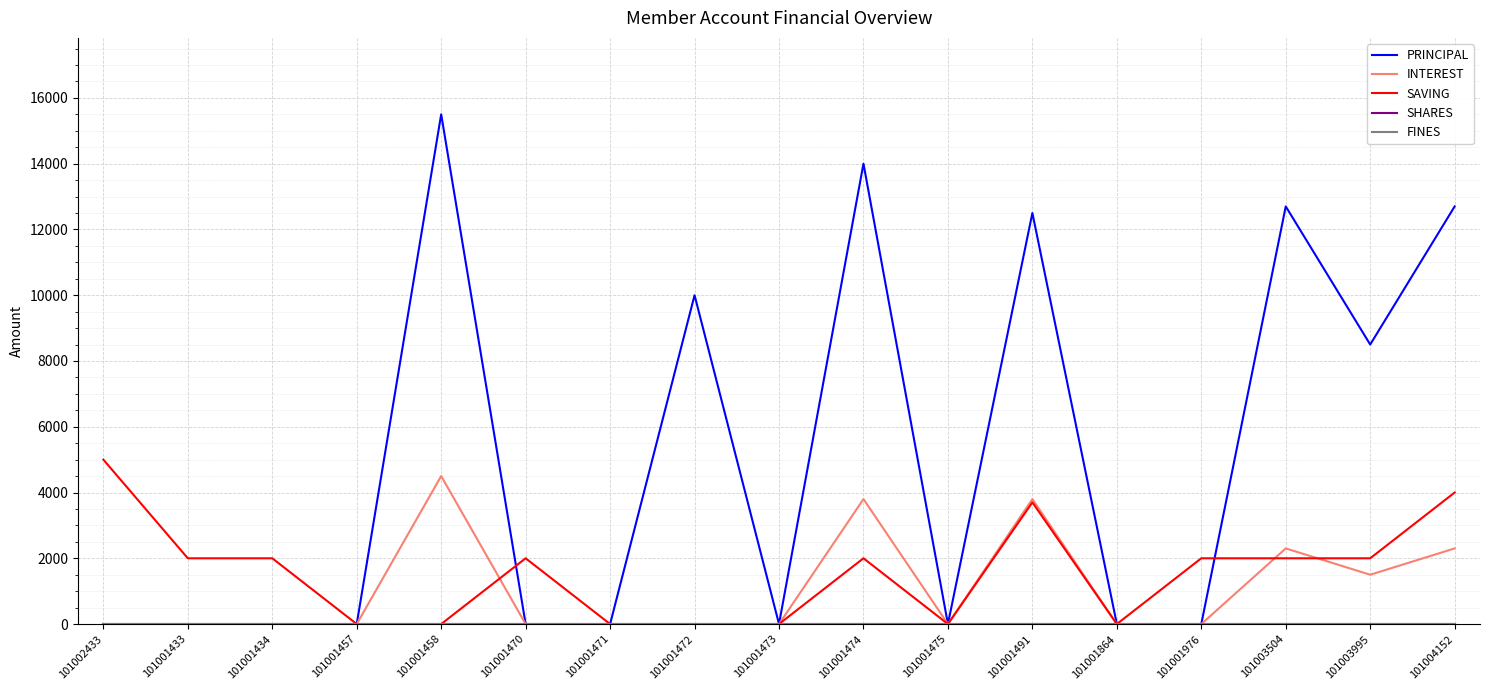

Does the chart display data point markers on the line(s)?

No